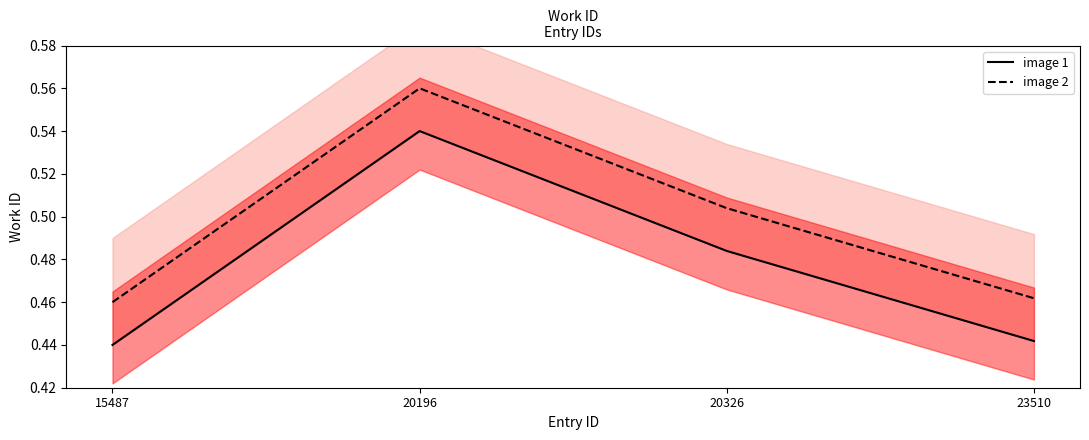

Is it true that image 2 equals 0.7 at 15487?

False